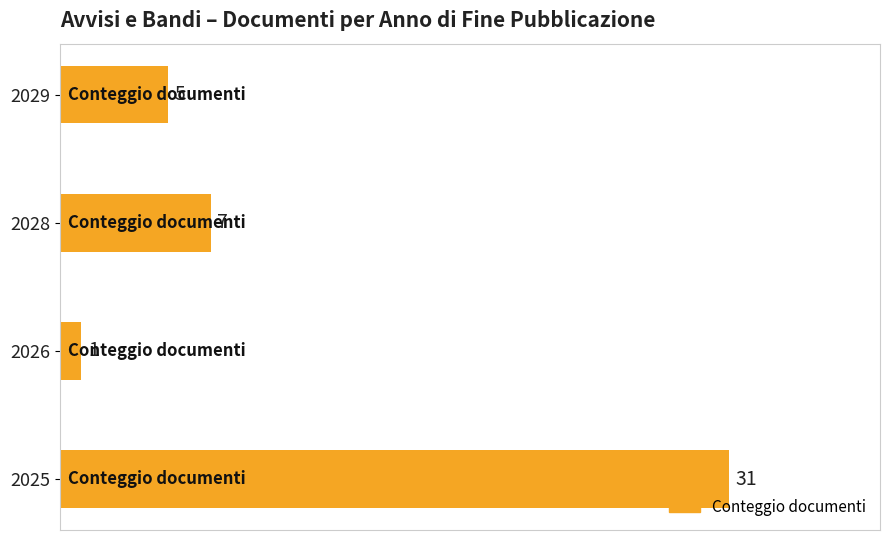

What is the change in value from 2025 to 2026?

-30